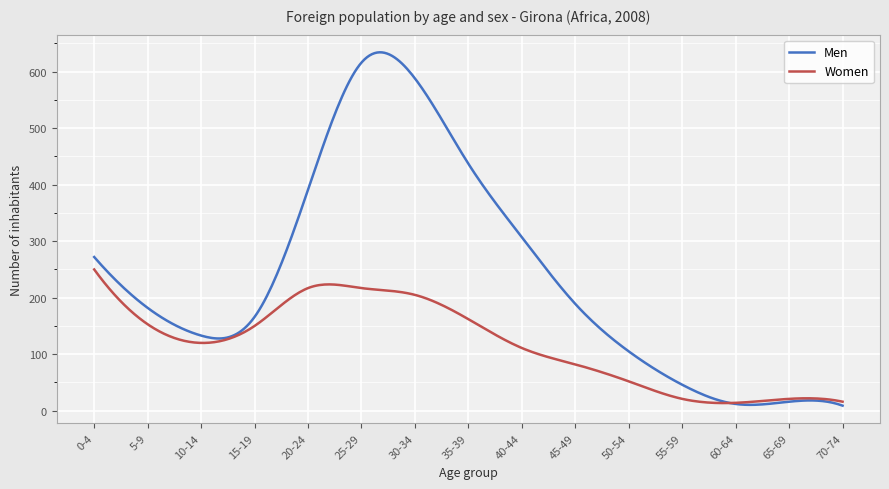

What is the average value of the Men series?

237.0